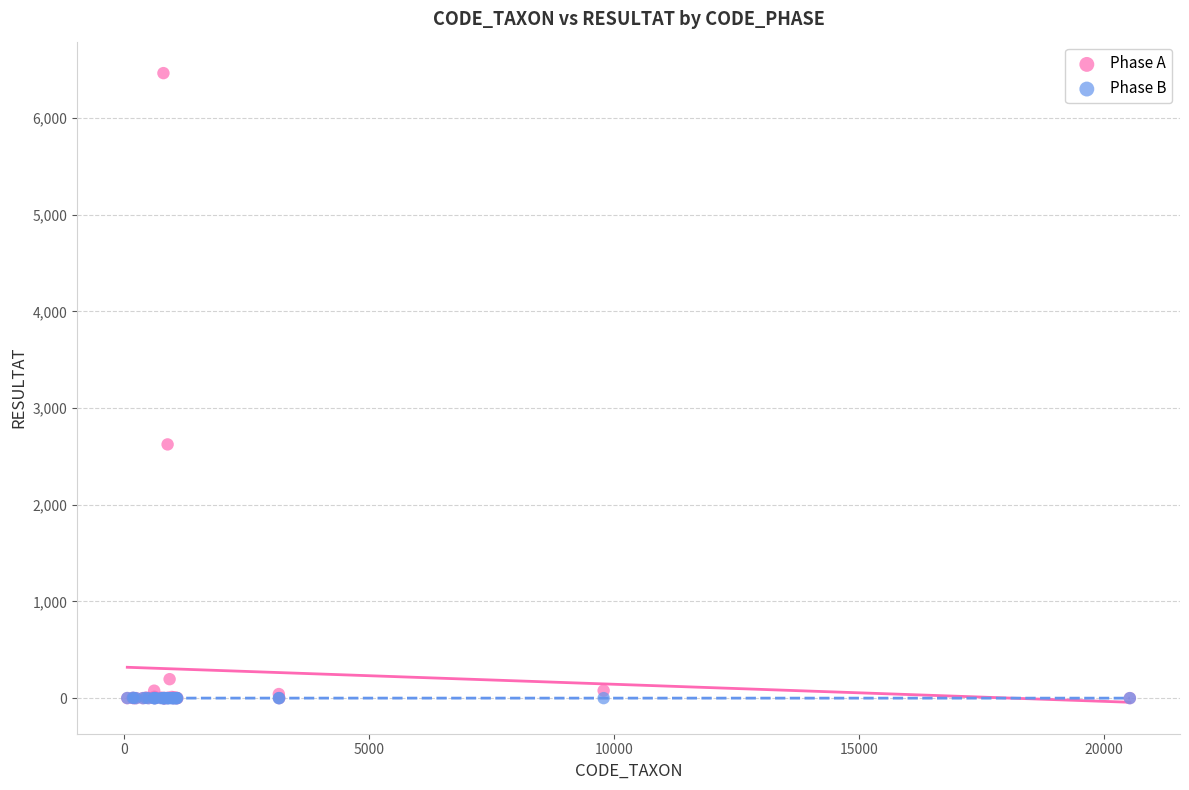

What are all the series names shown in the legend?

Phase A, Phase B